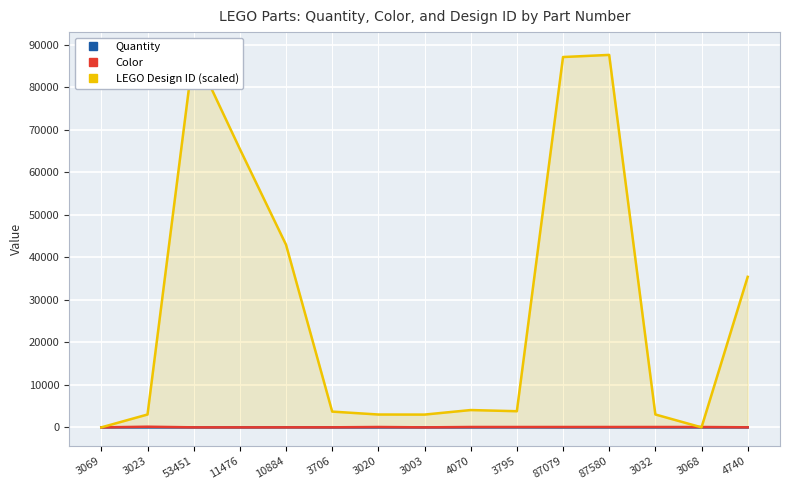

What is the sum of all Color values?

799